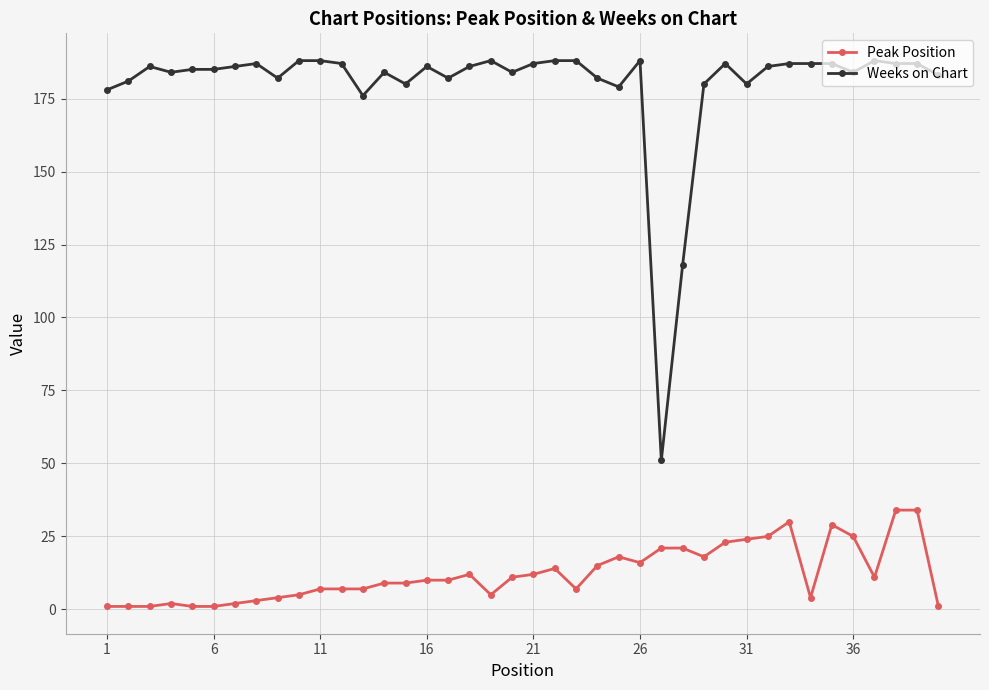

Which series has the widest spread of values?

Weeks on Chart